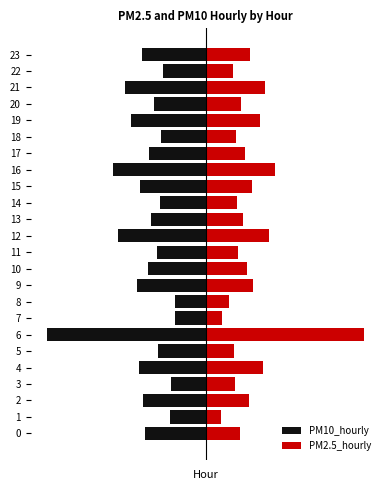

At which category is the sum across all series the highest?

6